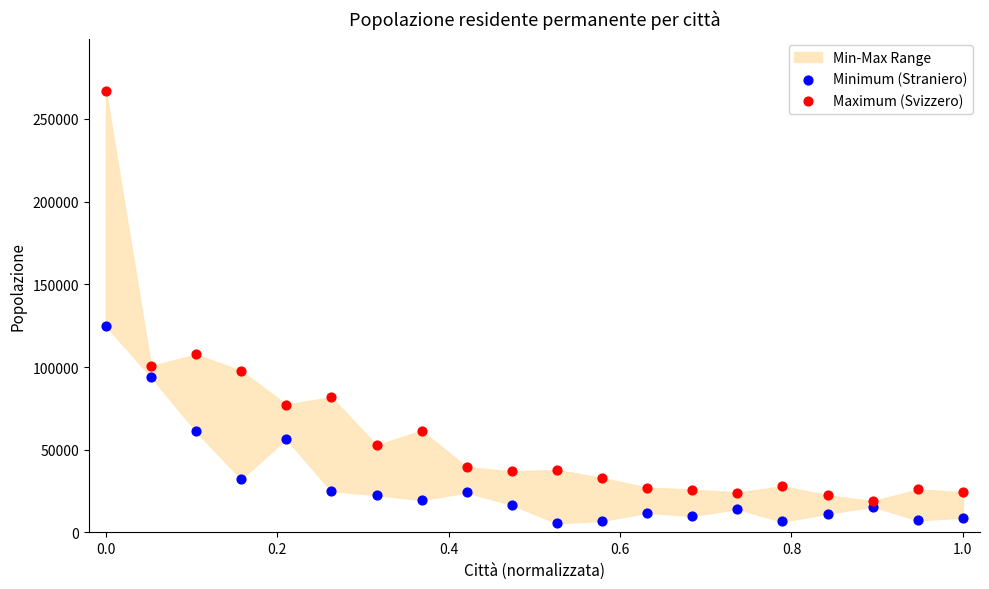

Which series has the widest spread of Y values?

Maximum (Svizzero)